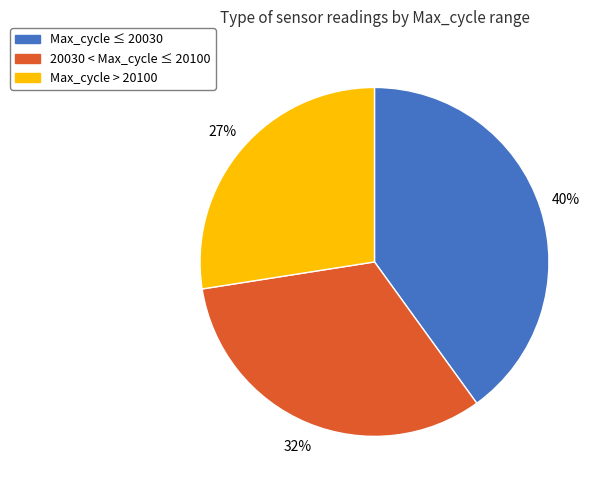

Is there any slice that represents more than half of the pie?

No